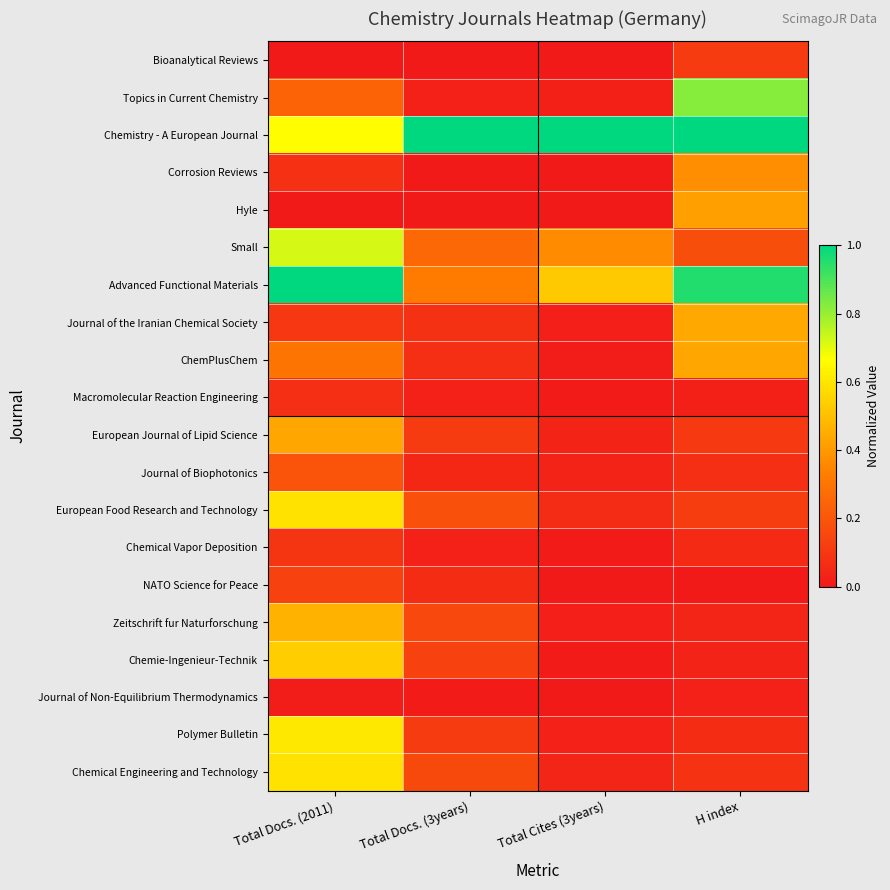

At how many categories does at least one series exceed 0?

4